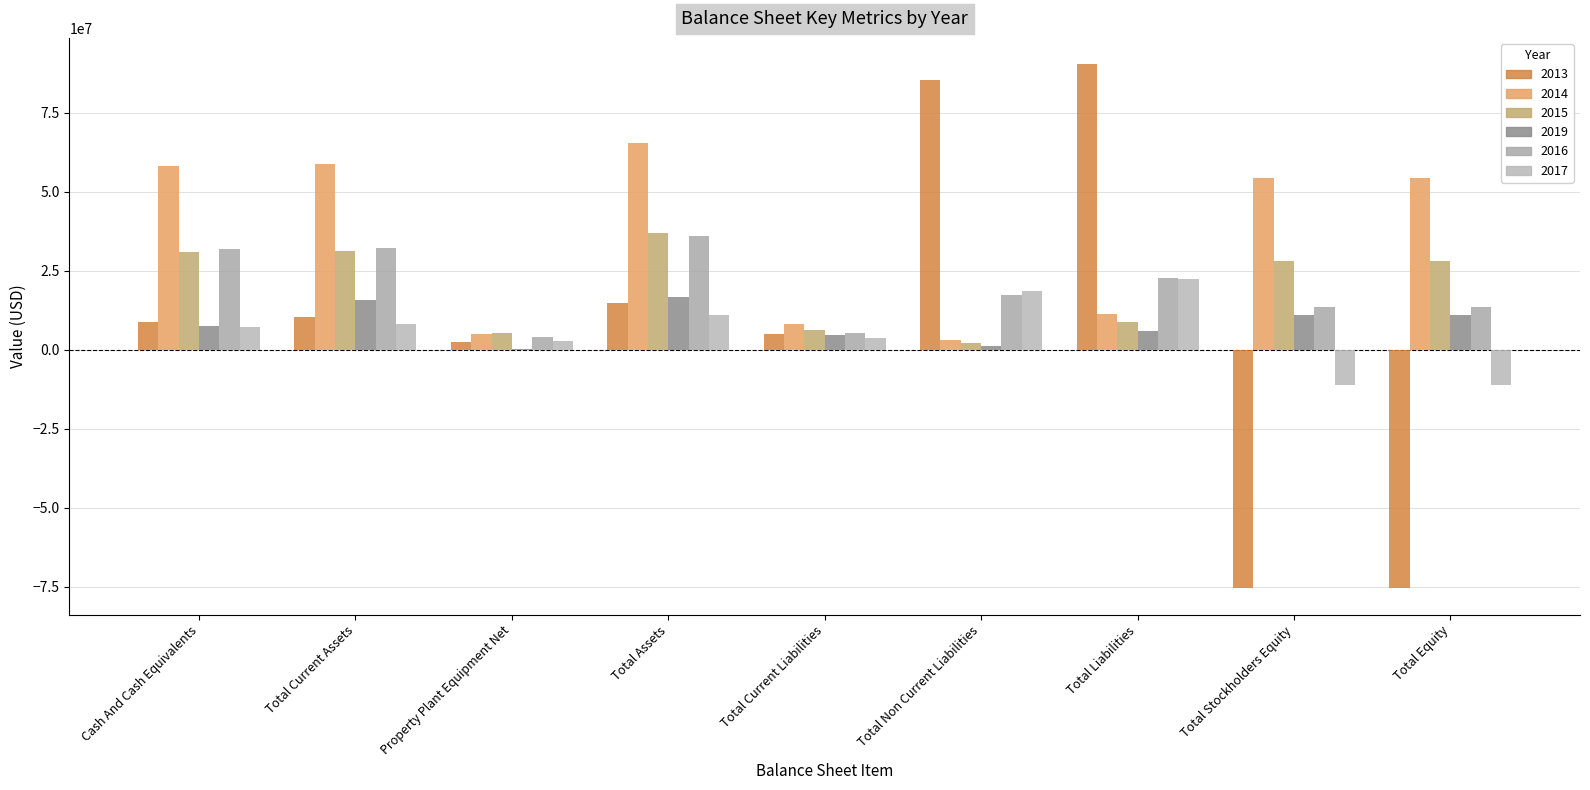

Is the value of 2016 at Total Current Liabilities greater than the value of 2014 at Cash And Cash Equivalents?

No